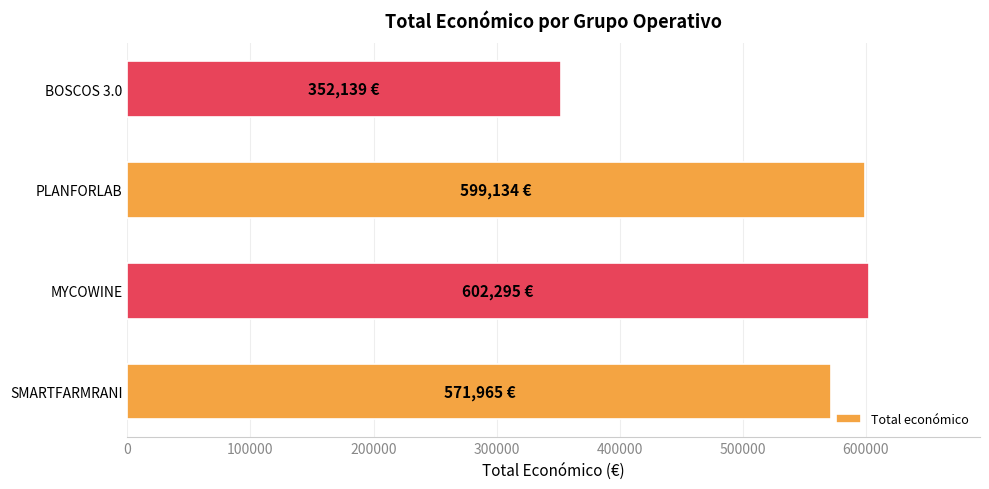

Where is the data nearest to the value 477217?

SMARTFARMRANI